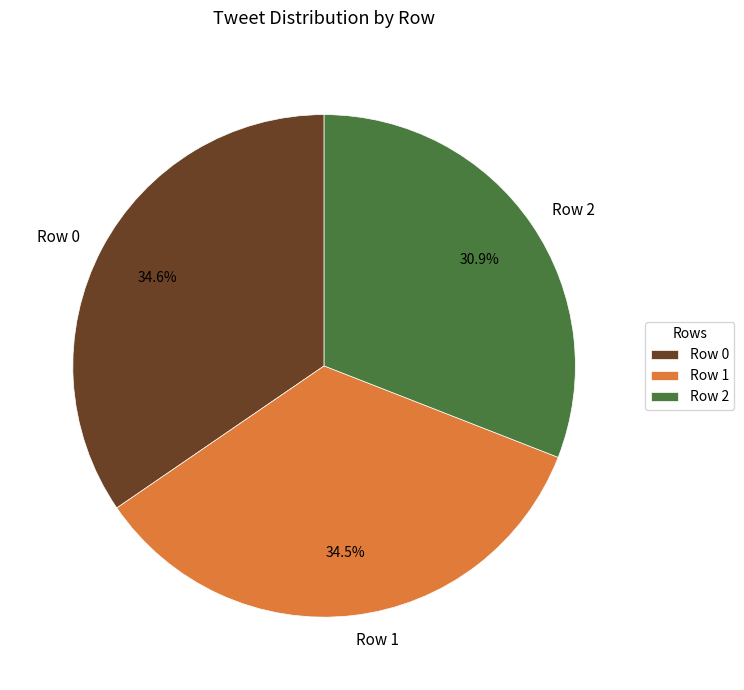

To the nearest percent, what is the combined percentage of Row 1 and Row 2?

65%